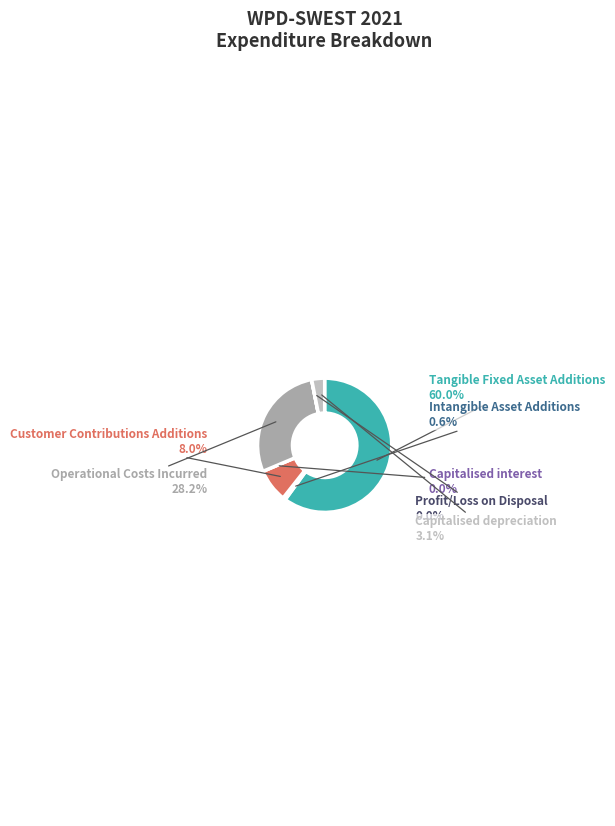

Which category accounts for the majority?

Tangible Fixed Asset Additions